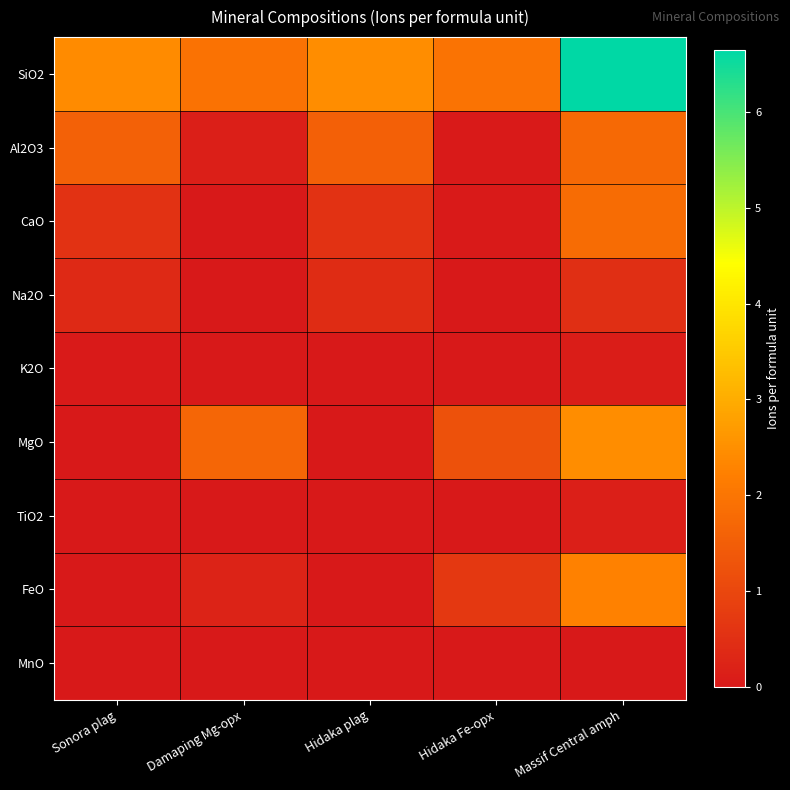

At how many categories does at least one series exceed 5?

1